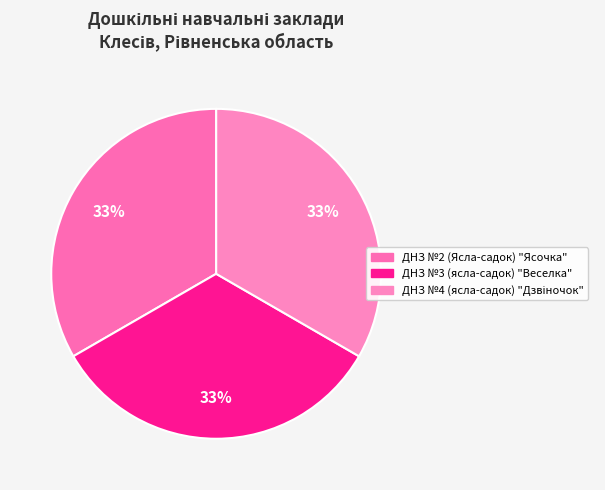

Count the number of slices in the pie.

3